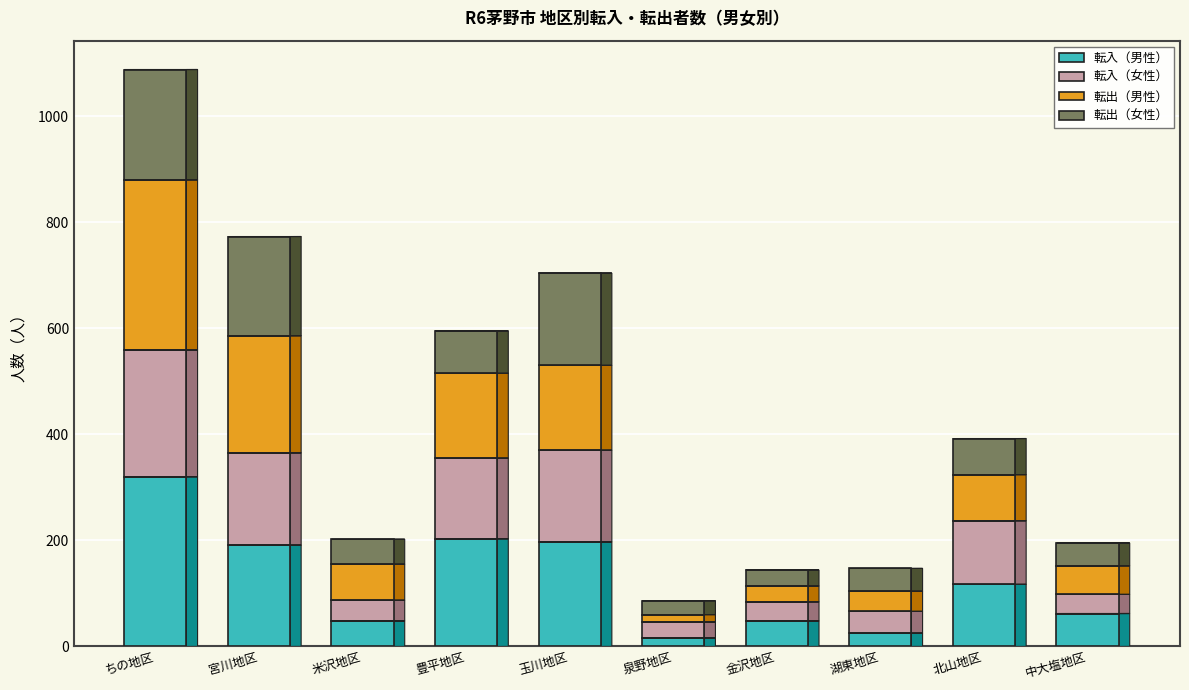

The value of 転入（男性） at 豊平地区 is 78. True or false?

False